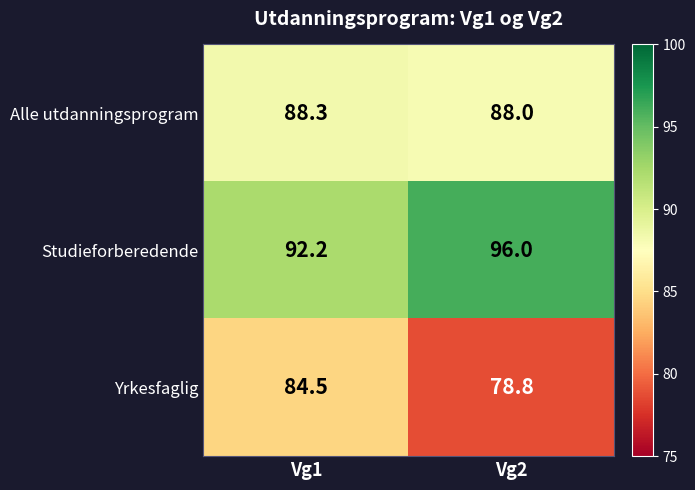

Rank the series by their maximum value, from highest to lowest.

Studieforberedende, Alle utdanningsprogram, Yrkesfaglig